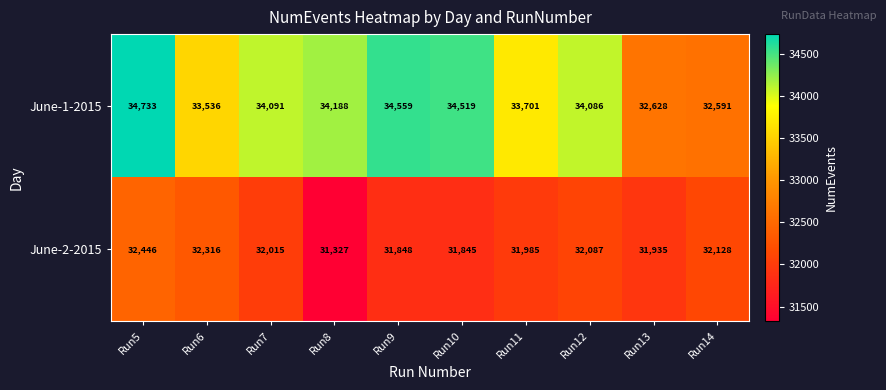

Which series has the largest total across all categories?

June-1-2015